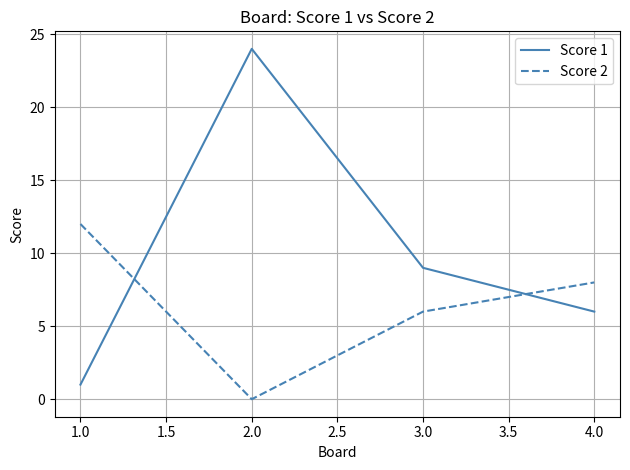

List the series in order of their peak value, lowest first.

Score 2, Score 1